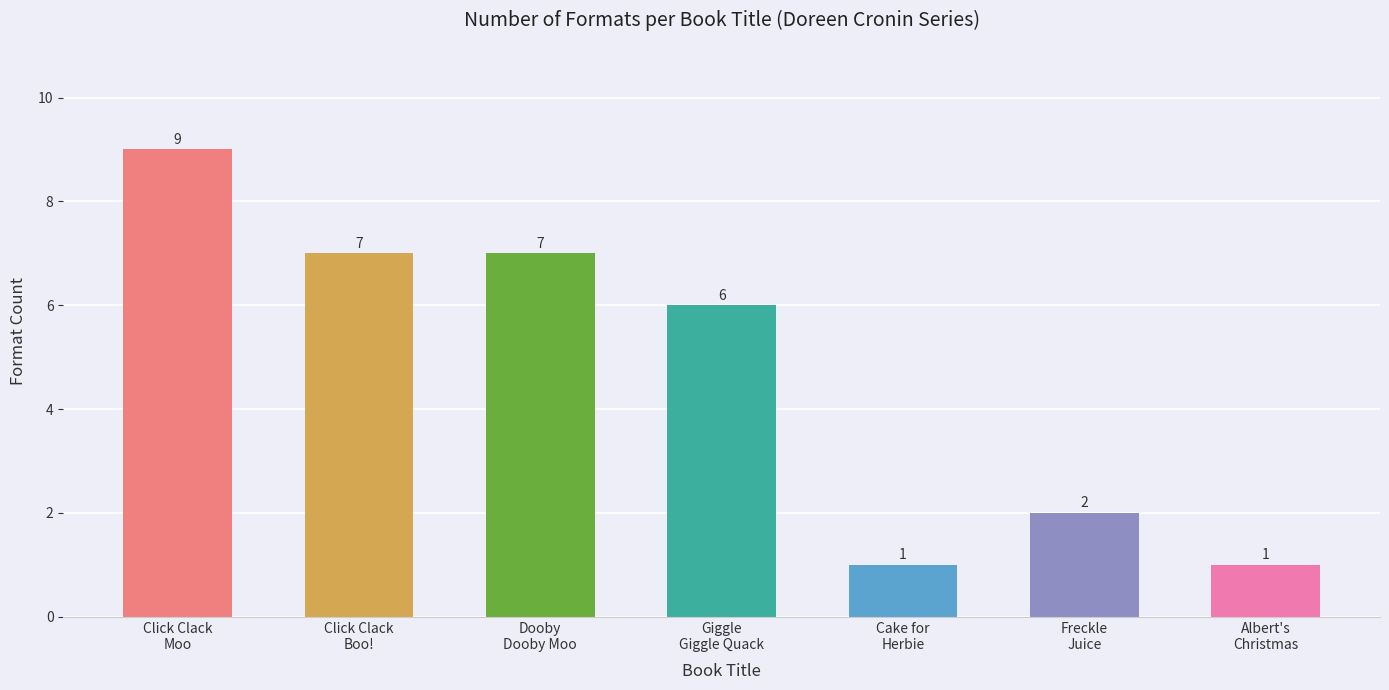

What is the approximate value at Freckle
Juice?

2